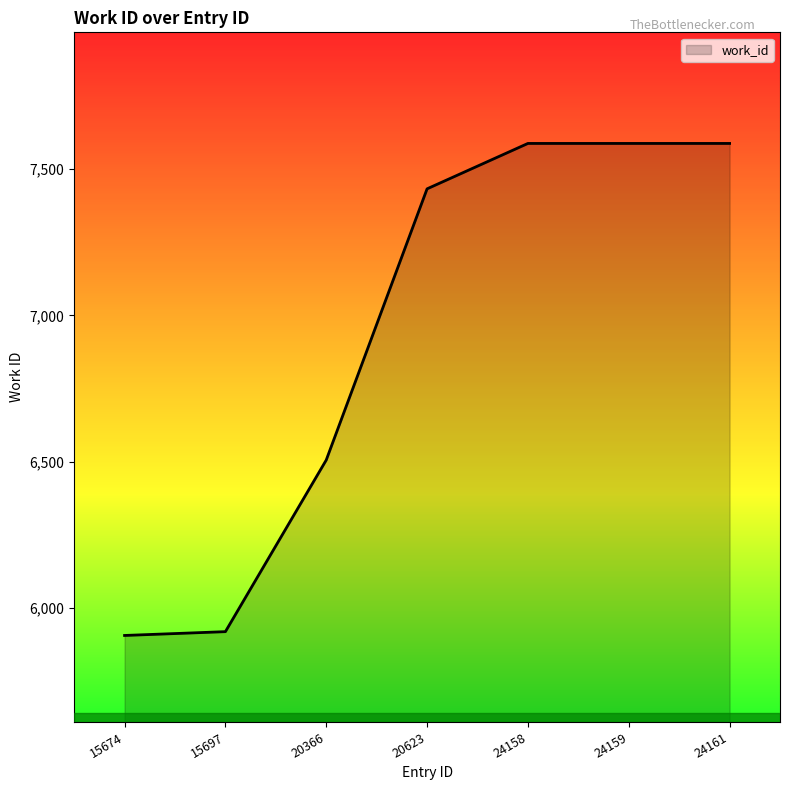

Read the value at 20623, to the nearest 50.

7450